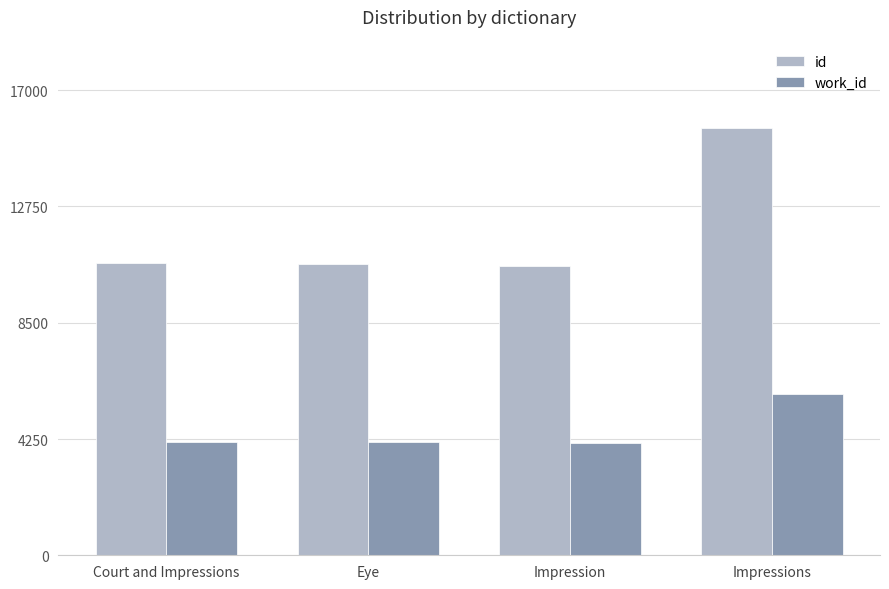

What are all the series names shown in the legend?

id, work_id